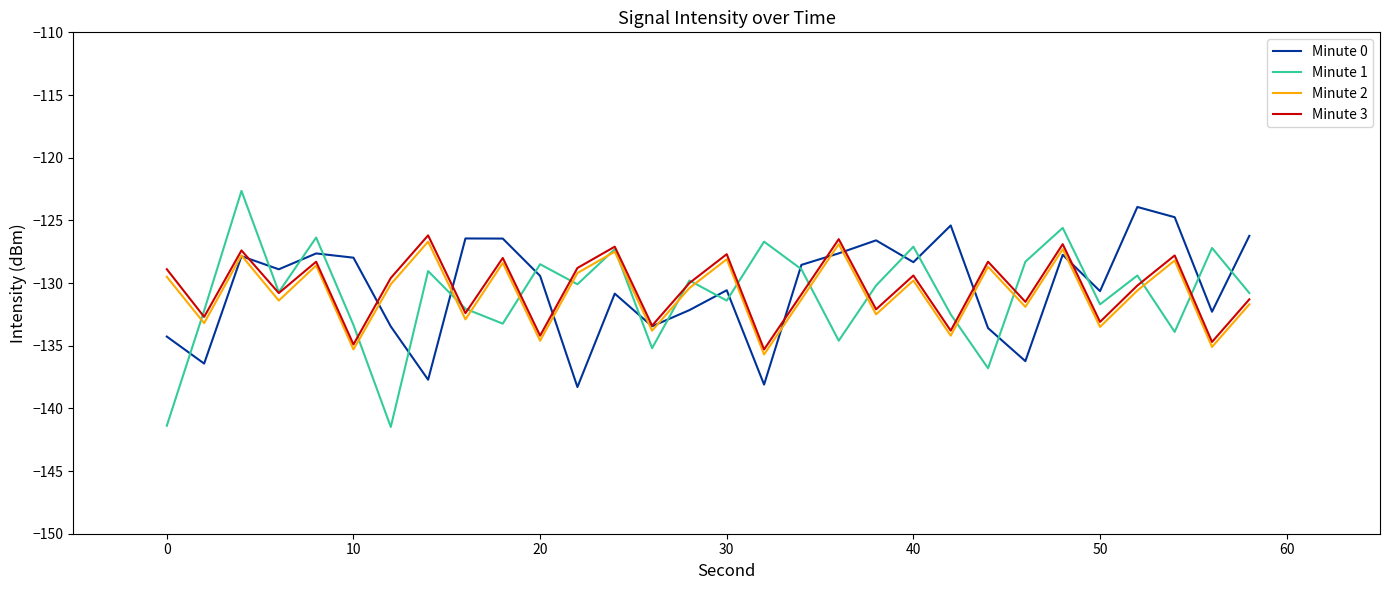

What is the minimum value for Minute 1?

-141.5